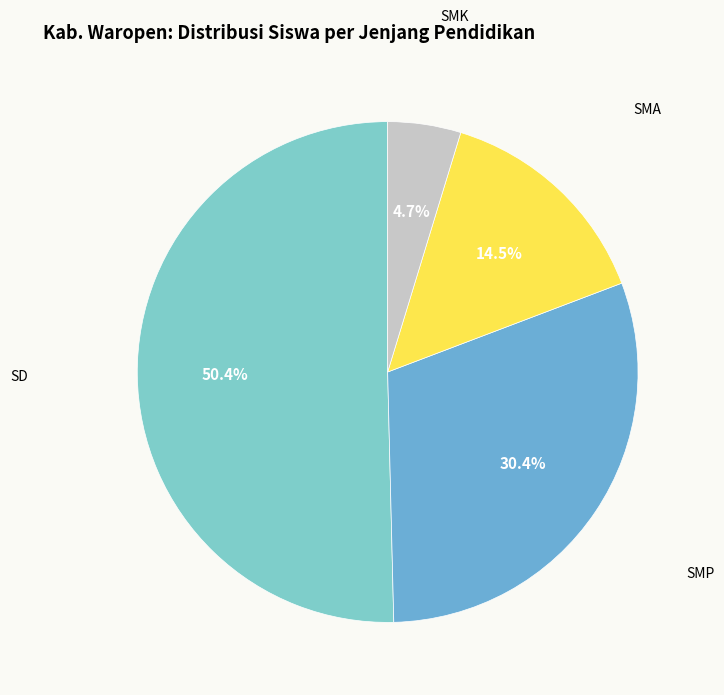

How many segments does this pie chart have?

4